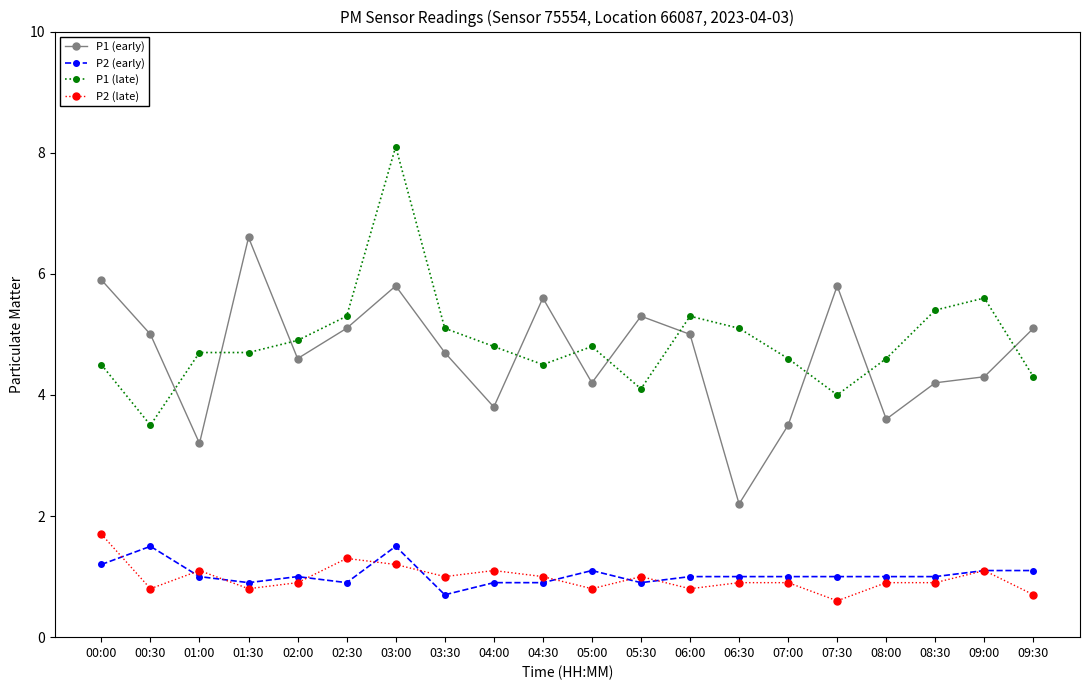

The P2 (late) series shows 1.1 at 04:00. True or false?

True